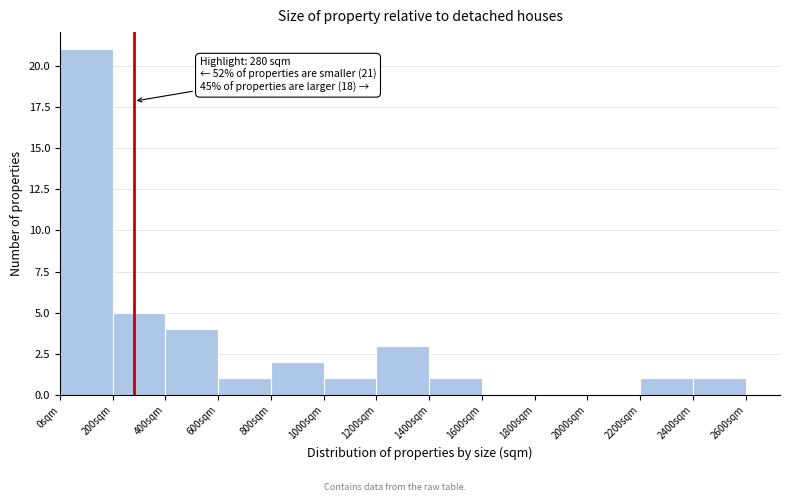

Which range on the x-axis has the tallest bar?

0 to 200